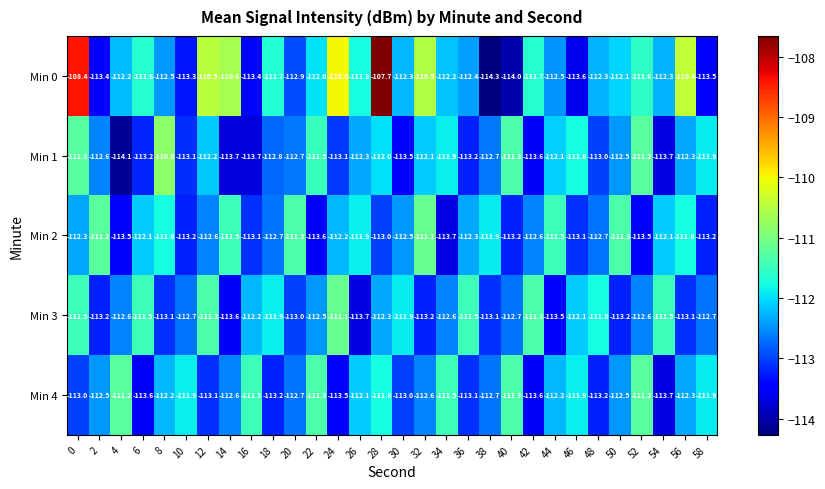

Which series changed the most between 0 and 54?

Min 0